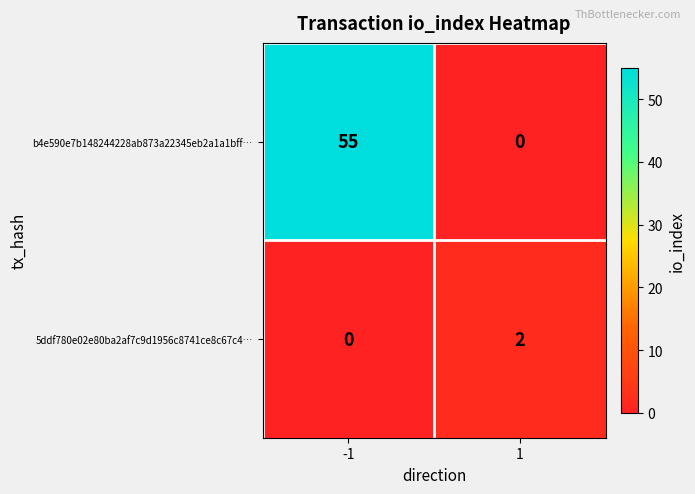

Which series has the largest total across all categories?

b4e590e7b148244228ab873a22345eb2a1a1bff…